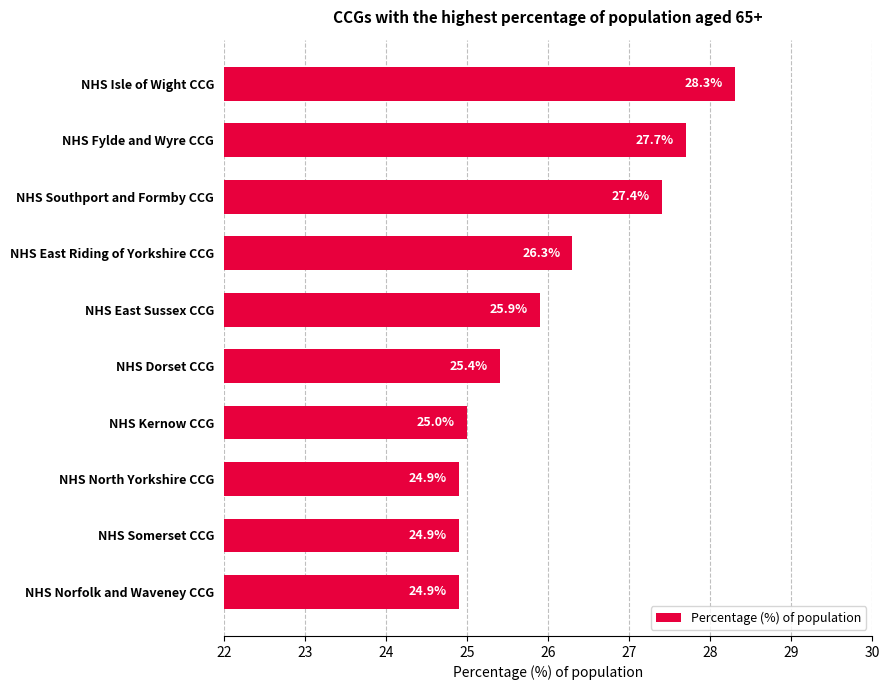

What is the smallest value displayed?

24.9